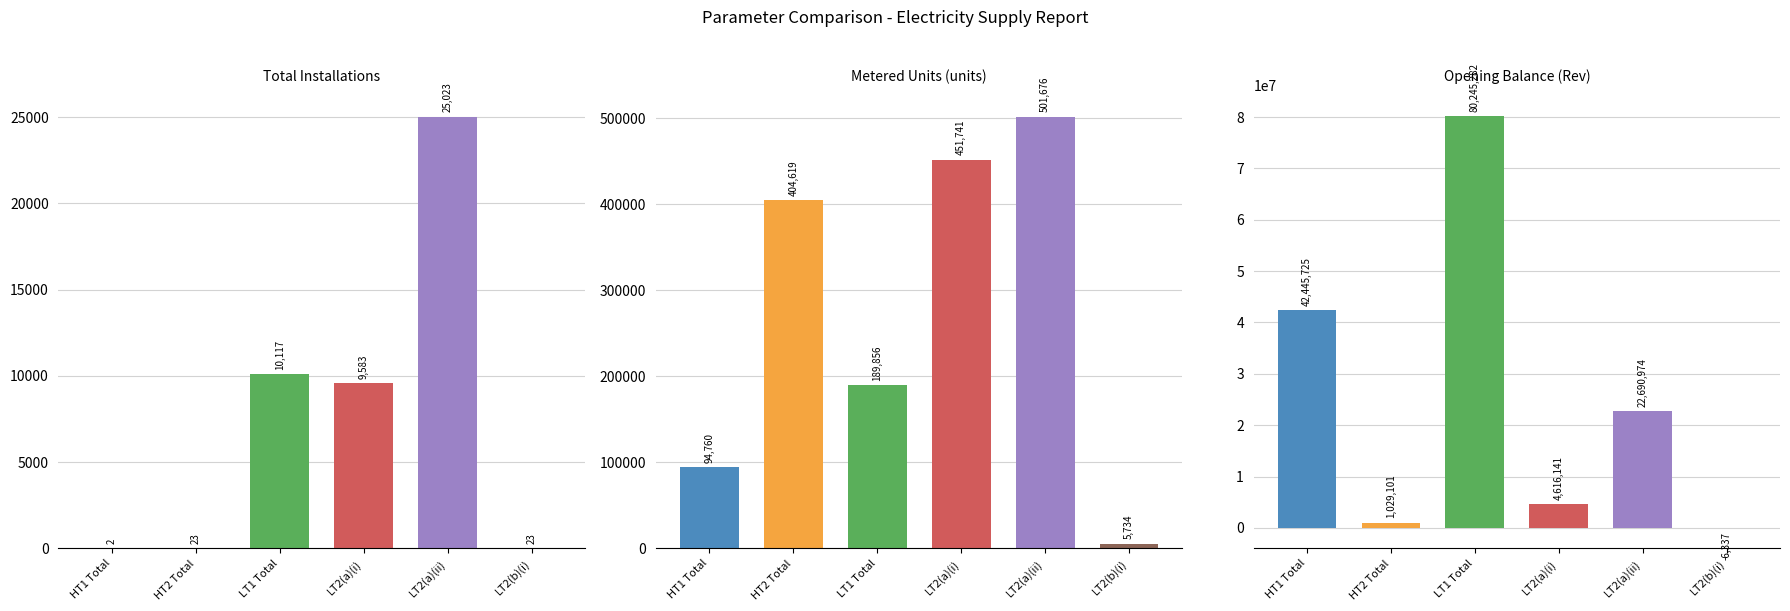

True or false: Total Installations has a value of 40 at HT2 Total.

False